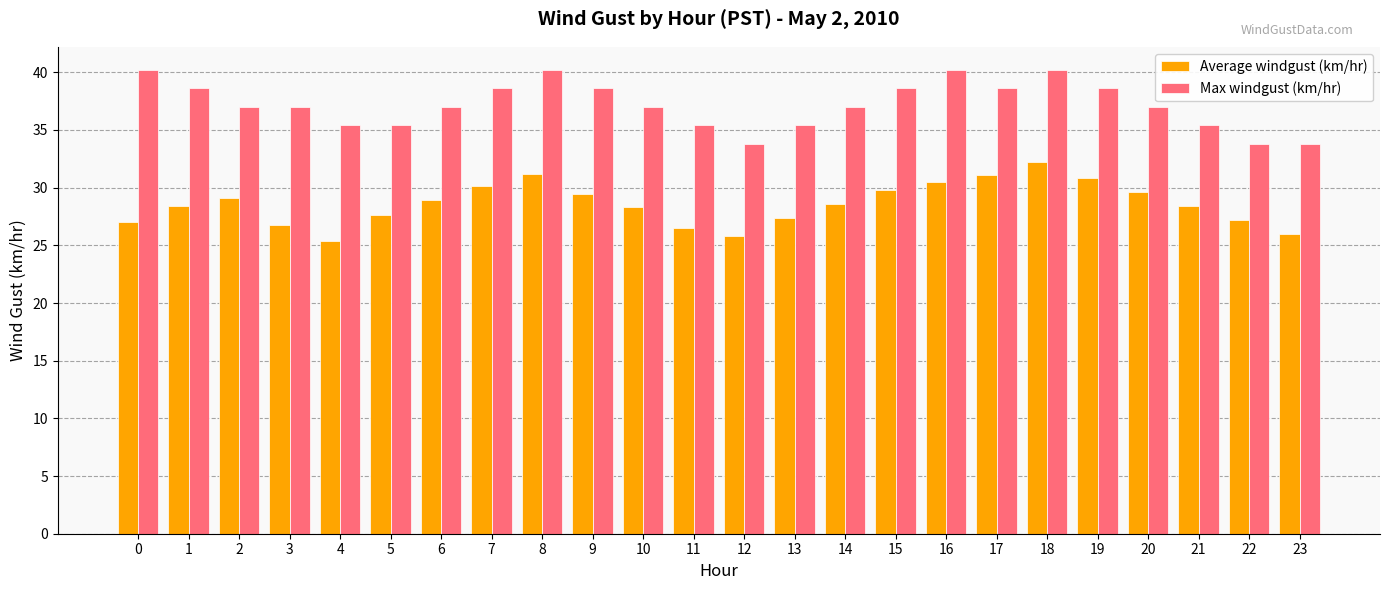

At which label does Average windgust (km/hr) first exceed 28?

1